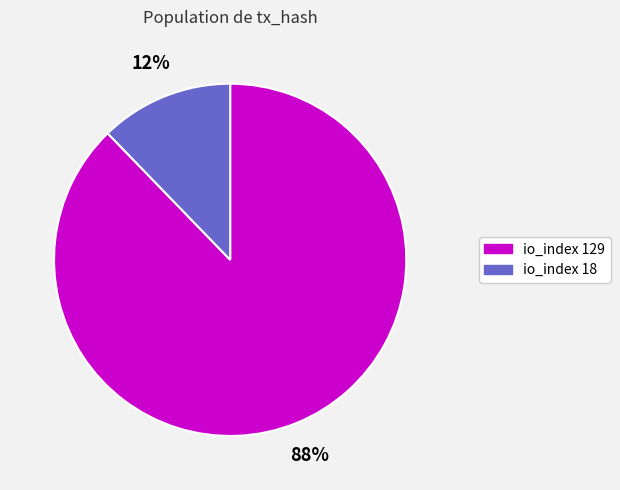

Is it true that io_index 129 is 97% of the pie?

False